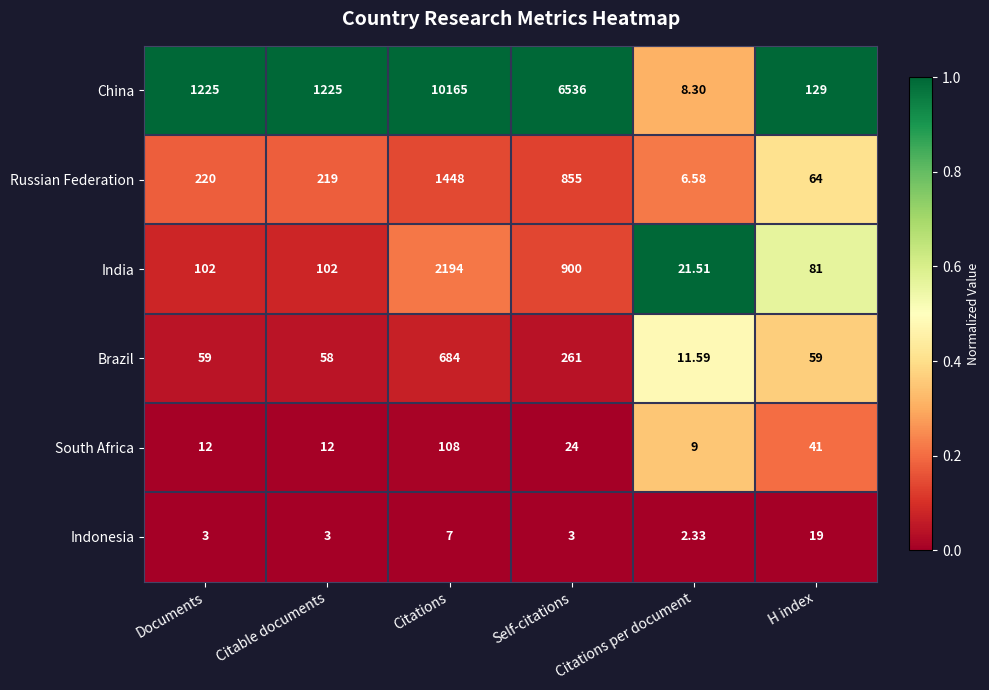

Count the number of categories in the chart.

6